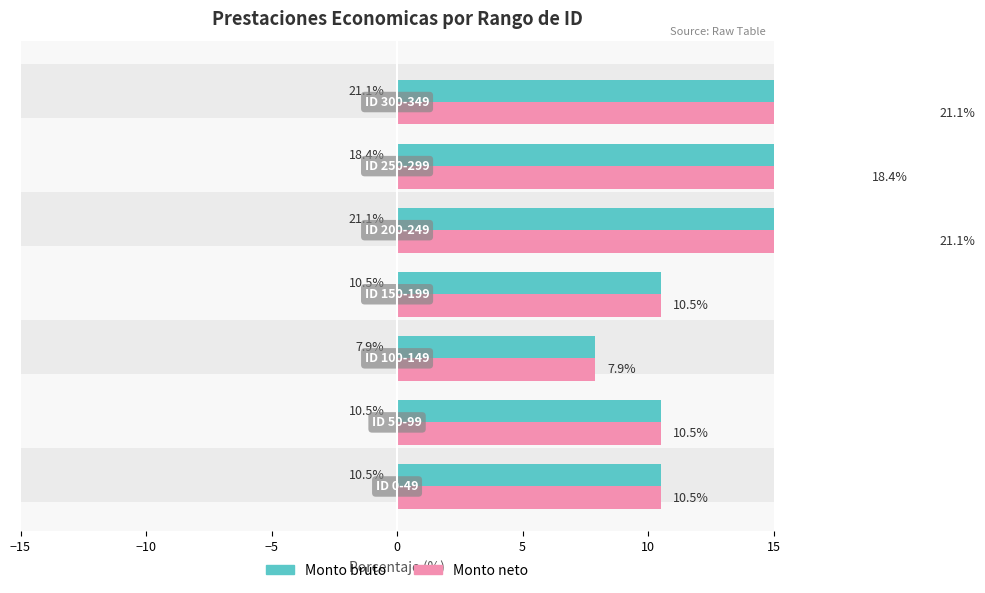

How many data points in Monto bruto are above 10?

6